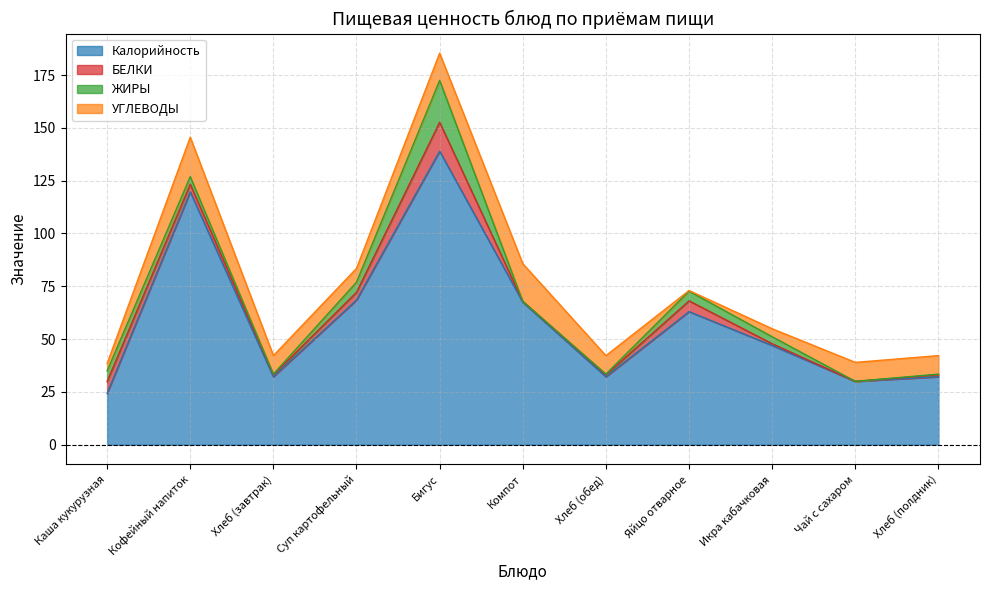

True or false: Калорийность has a value of 45.5 at Хлеб (полдник).

False